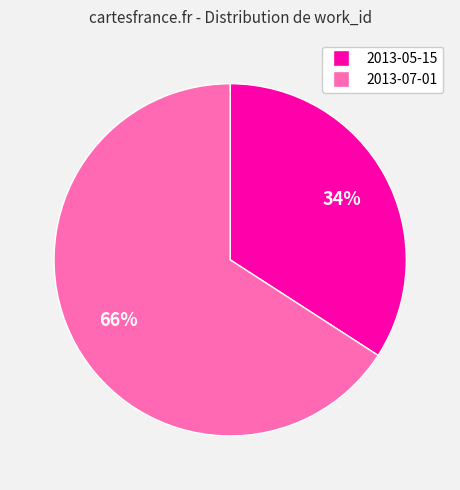

How many segments does this pie chart have?

2